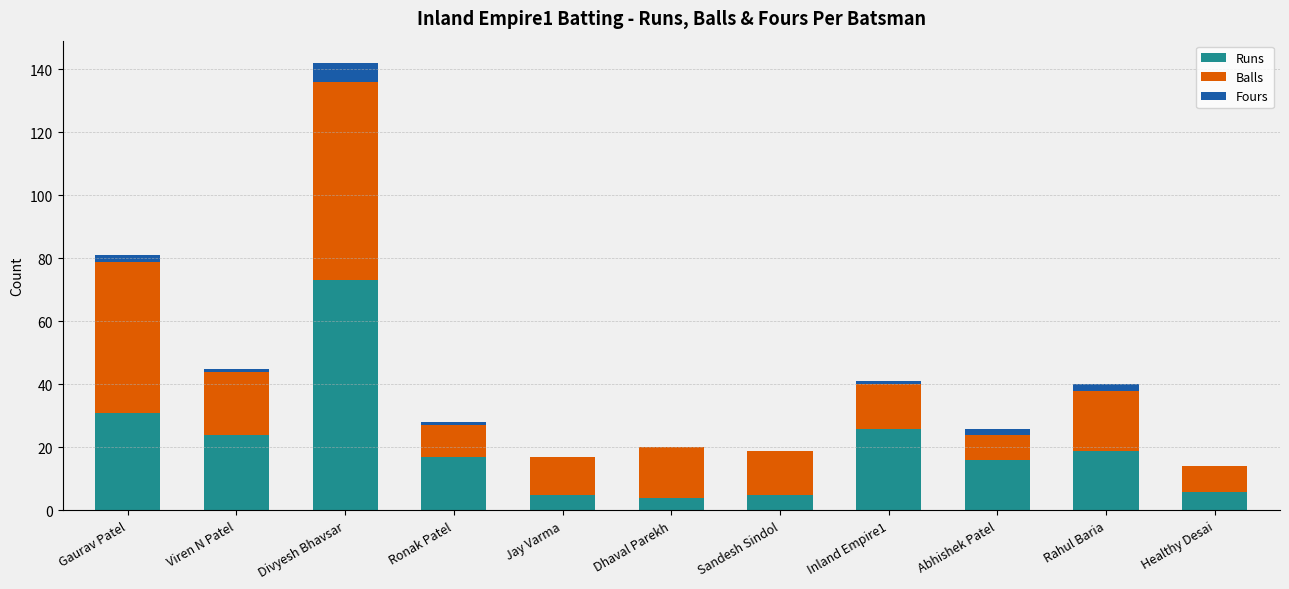

True or false: Runs has a value of 73 at Divyesh Bhavsar.

True